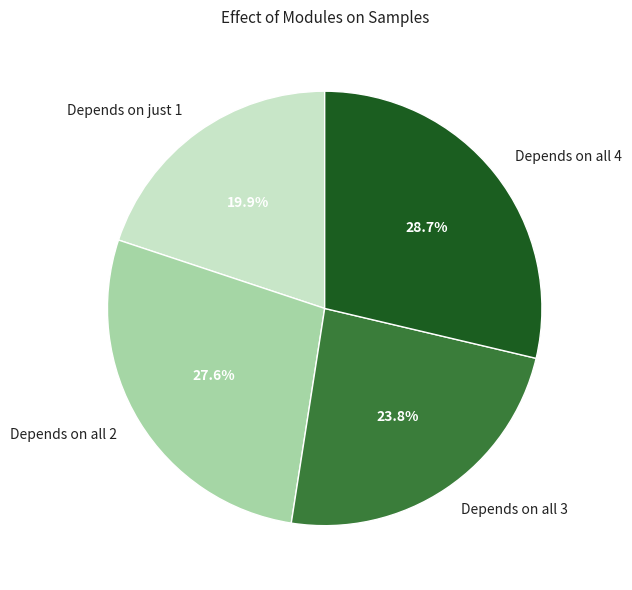

Which category has the smallest portion of the pie?

Depends on just 1